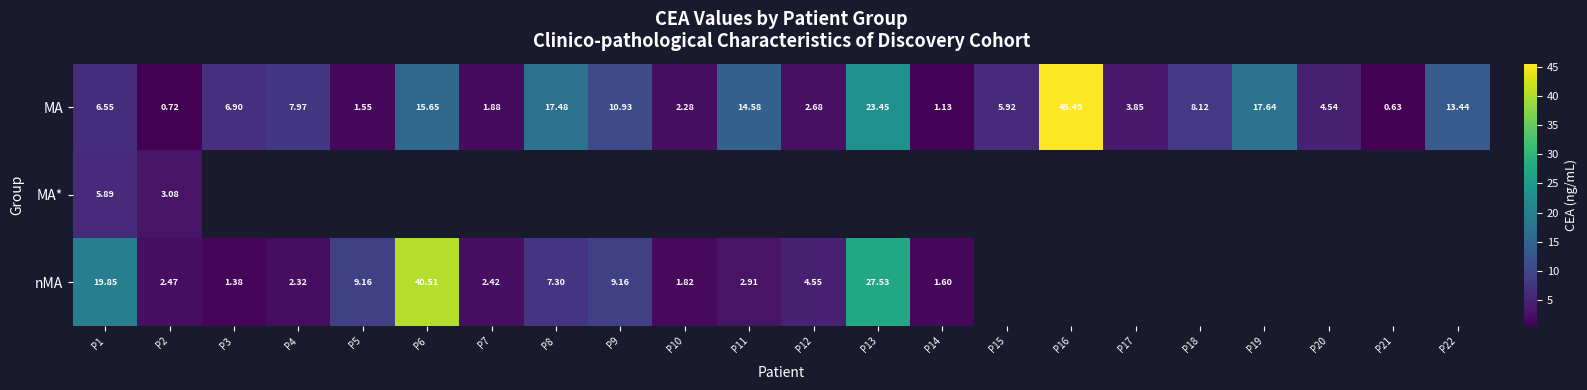

How many data points in MA are above 6?

12